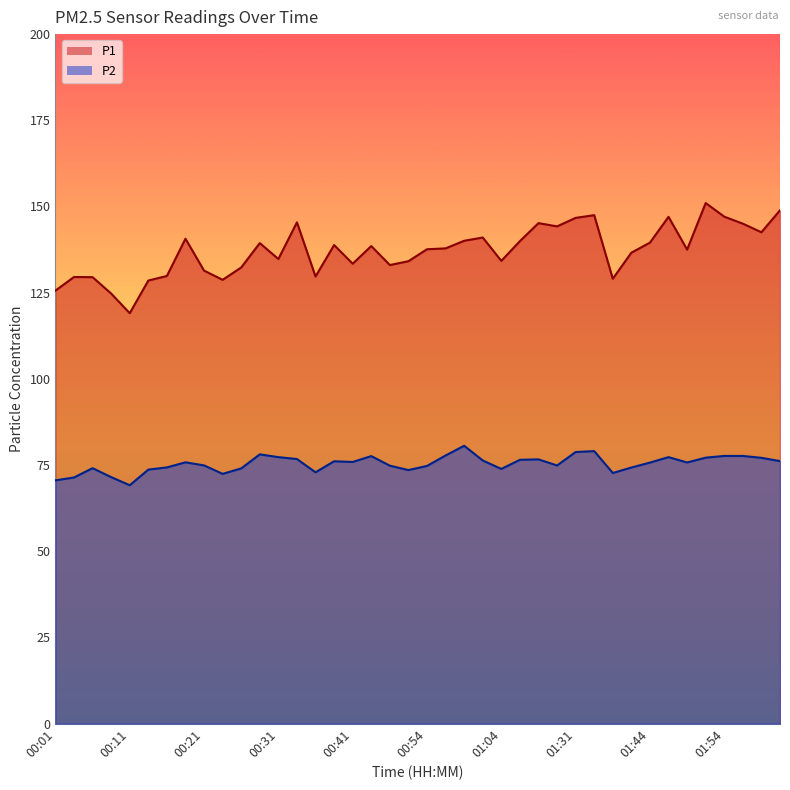

Is the value of P2 at 01:31 greater than the value of P1 at 00:38?

No